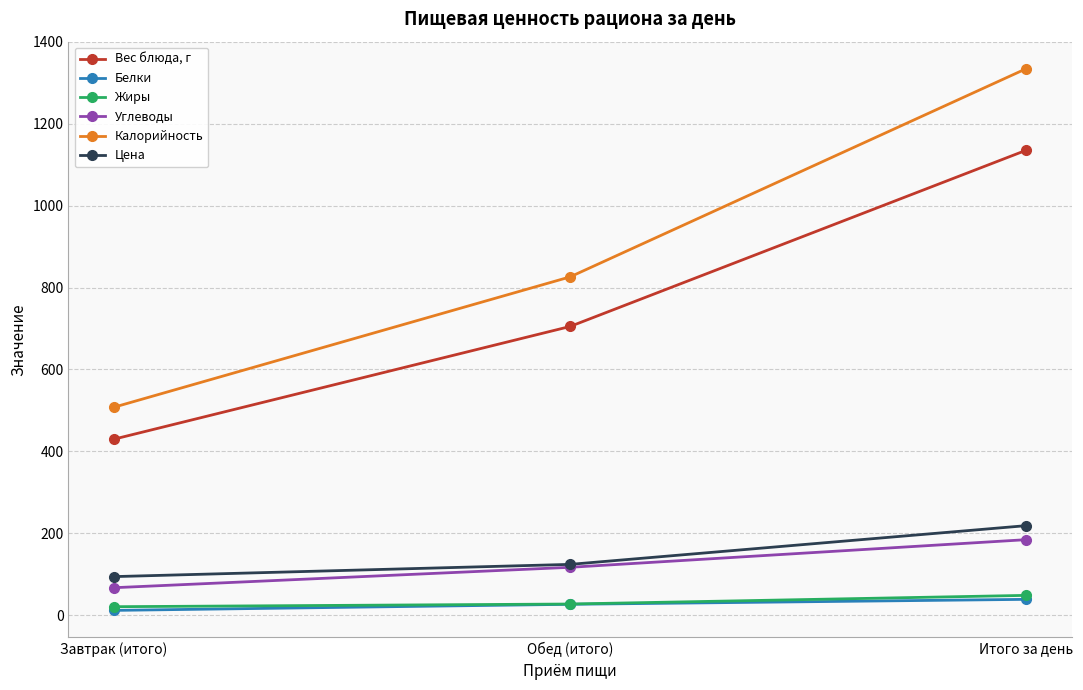

Where is Цена nearest to the value 156?

Обед (итого)